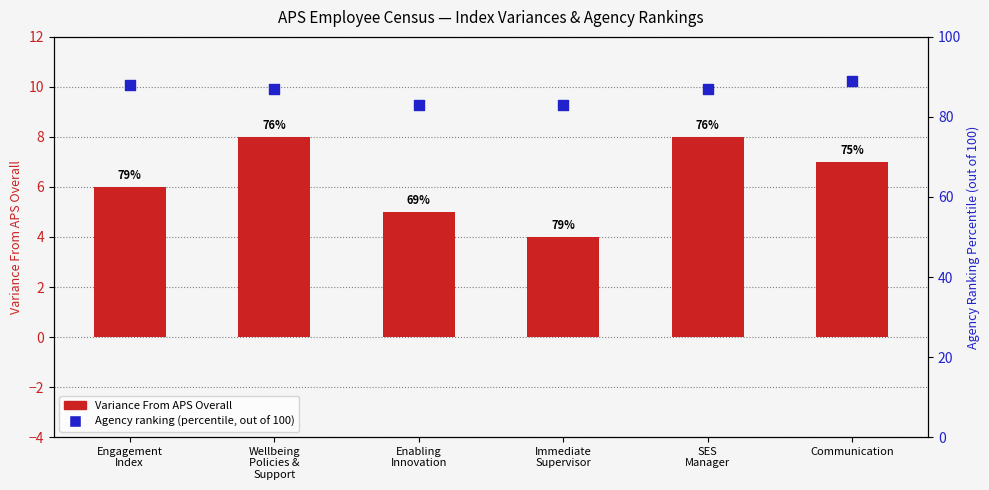

What is the total value across all series at Communication?

96